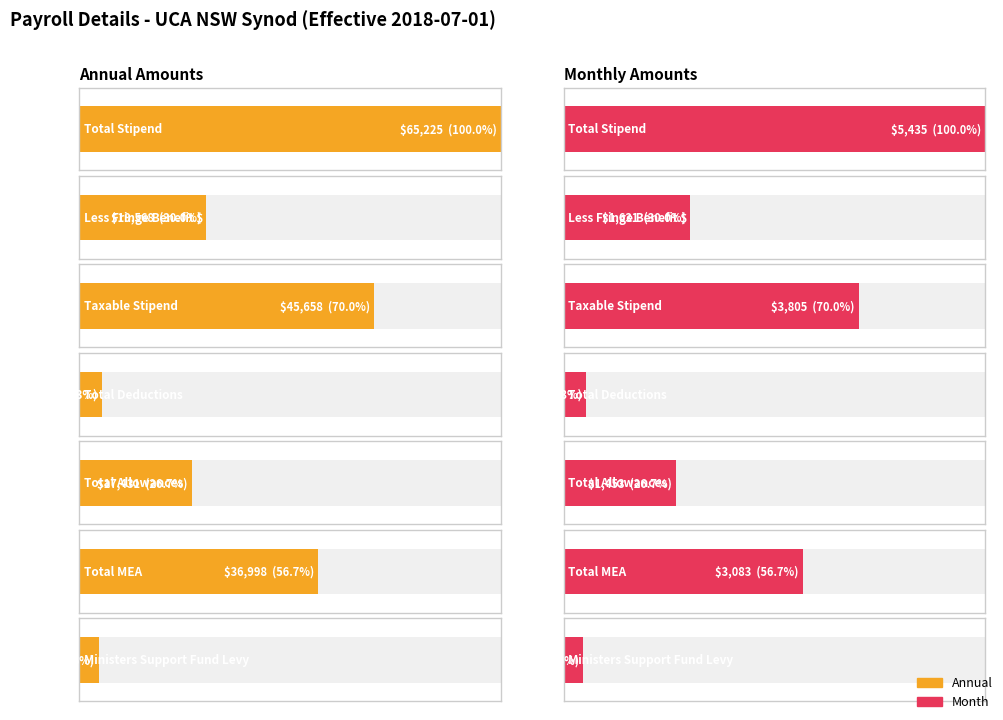

Are the bars horizontal?

Yes